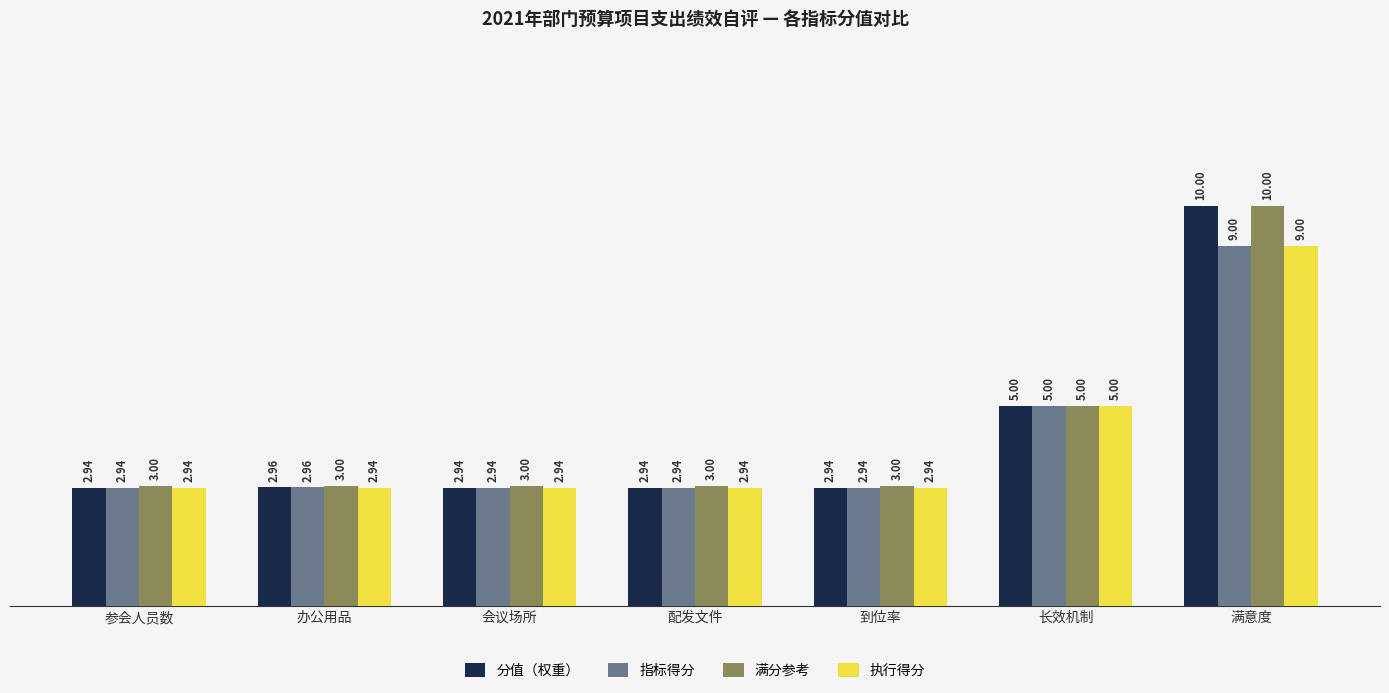

Which series has the widest spread of values?

分值（权重）